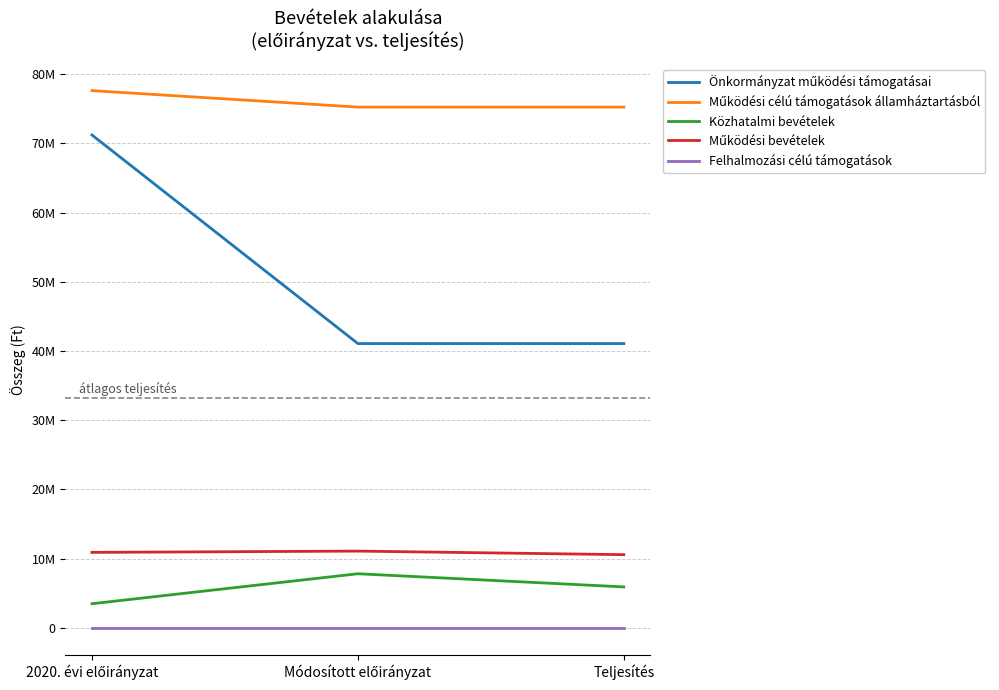

Between Teljesítés and 2020. évi előirányzat, which is larger?

2020. évi előirányzat